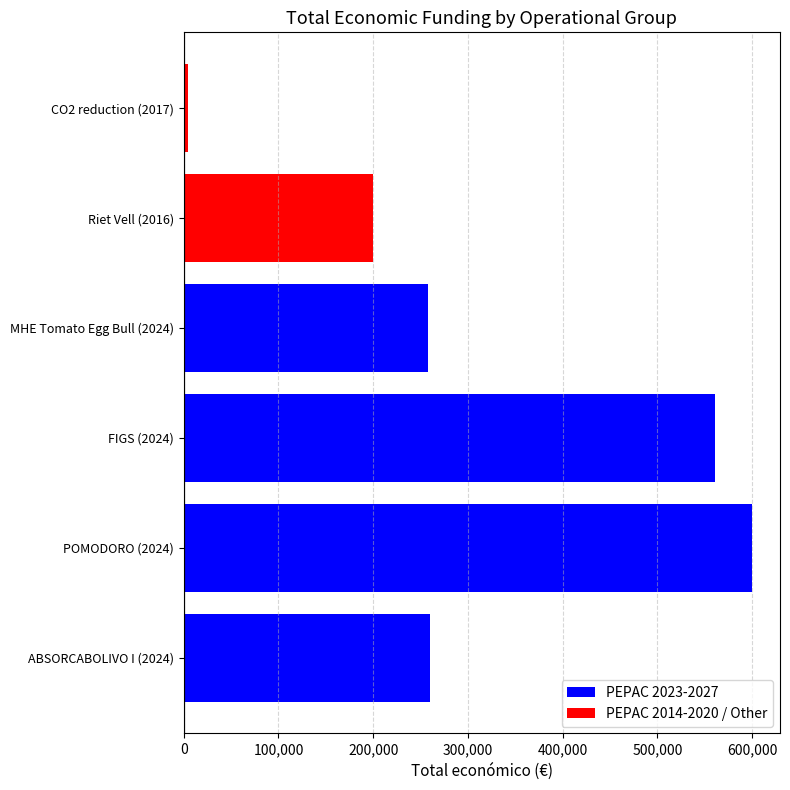

At which label is the value closest to 302270?

ABSORCABOLIVO I (2024)